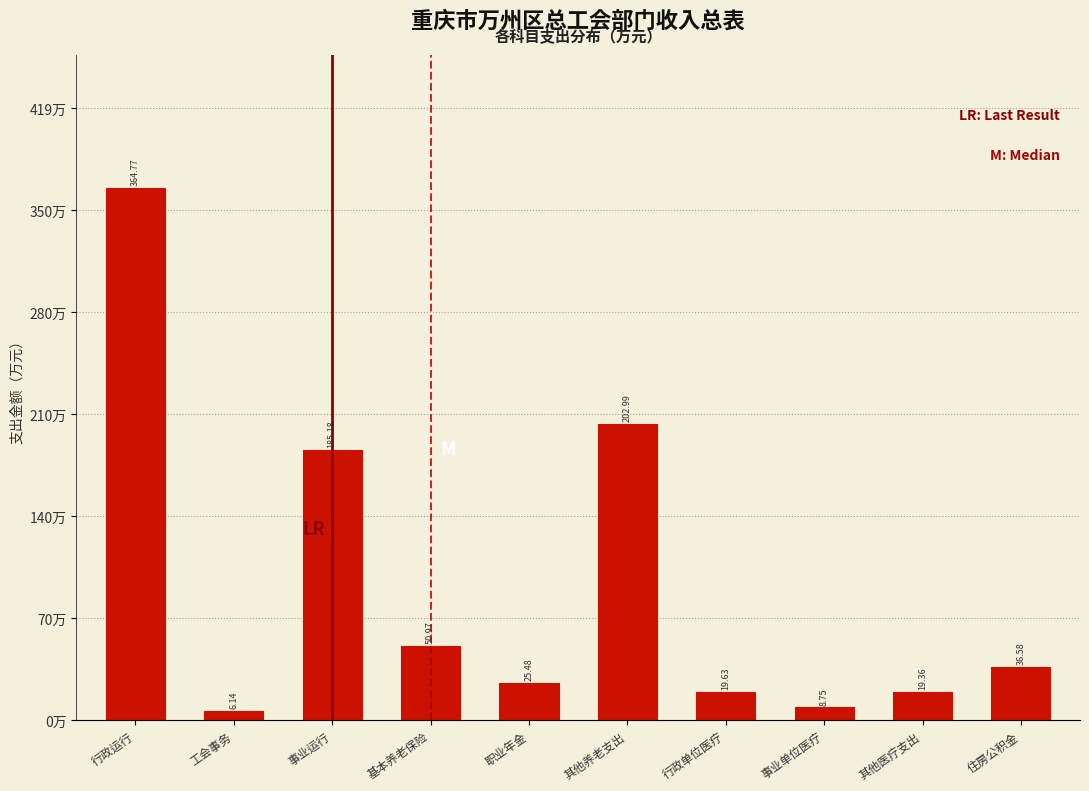

Where does the data first go above 36?

行政运行